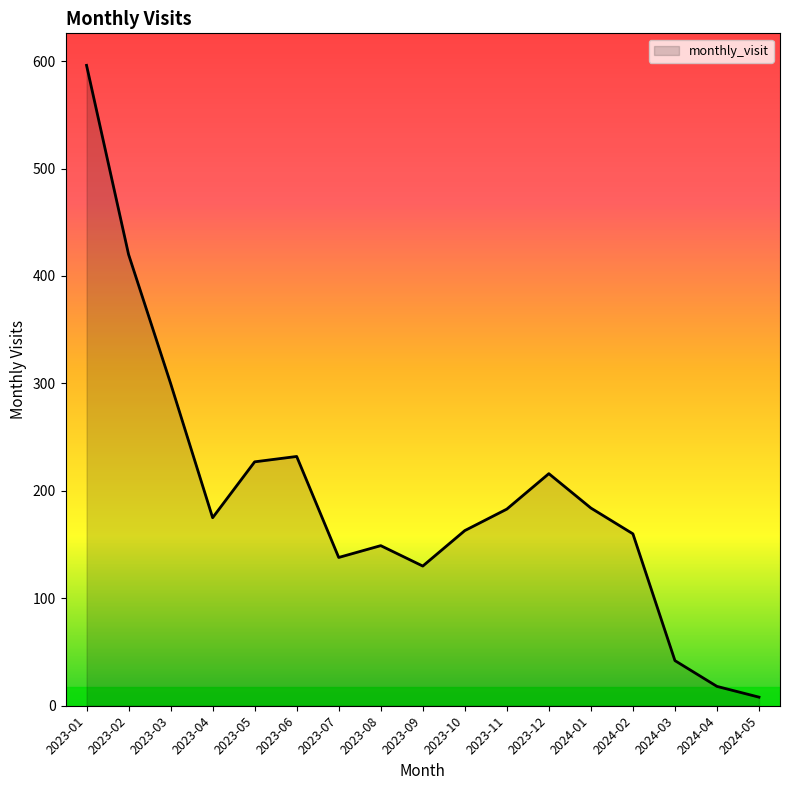

The chart shows a value of 52 at 2023-04. True or false?

False